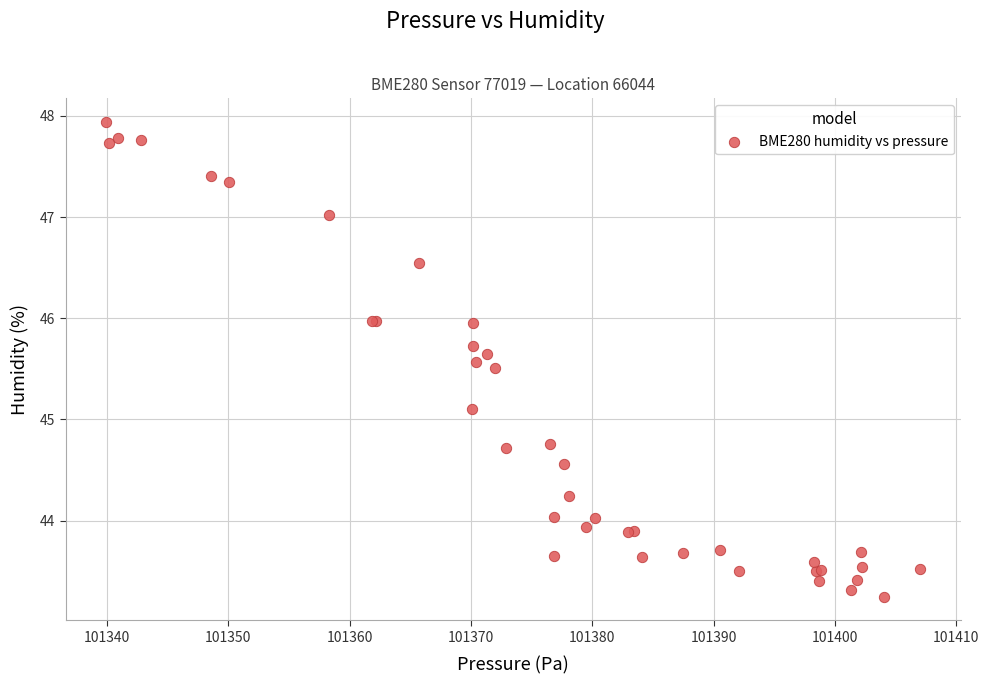

What Y value in the scatter plot is closest to 45?

45.1